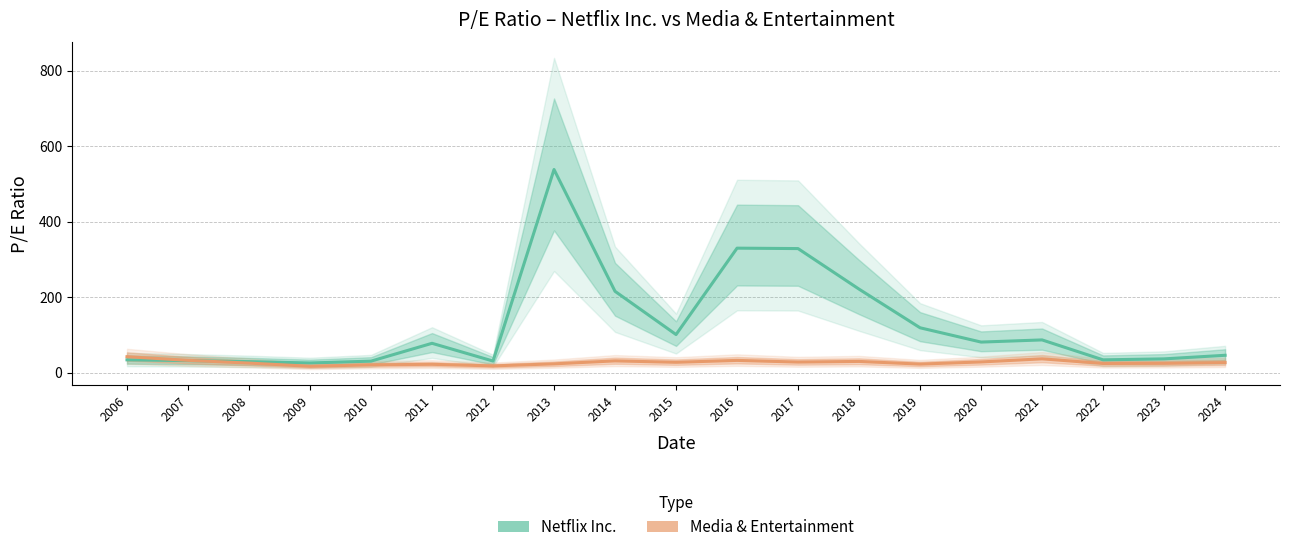

Reading left to right, list all the values displayed in this chart.

Netflix Inc.: 33.6	31.6	28.9	25.3	30.1	77.4	30.4	537.9	215.2	100.6	329.5	328.4	220.9	118.5	80.7	86.4	33.6	36.2	45.6
Media & Entertainment: 41.9	32.3	25.0	16.5	20.3	21.7	17.6	22.9	30.9	27.1	32.1	27.7	29.4	22.3	28.0	36.2	24.0	24.3	26.3